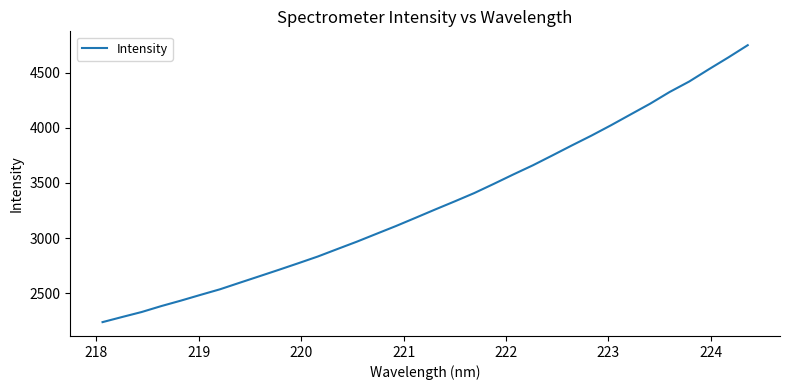

What is the difference between the maximum and minimum values?

2508.4